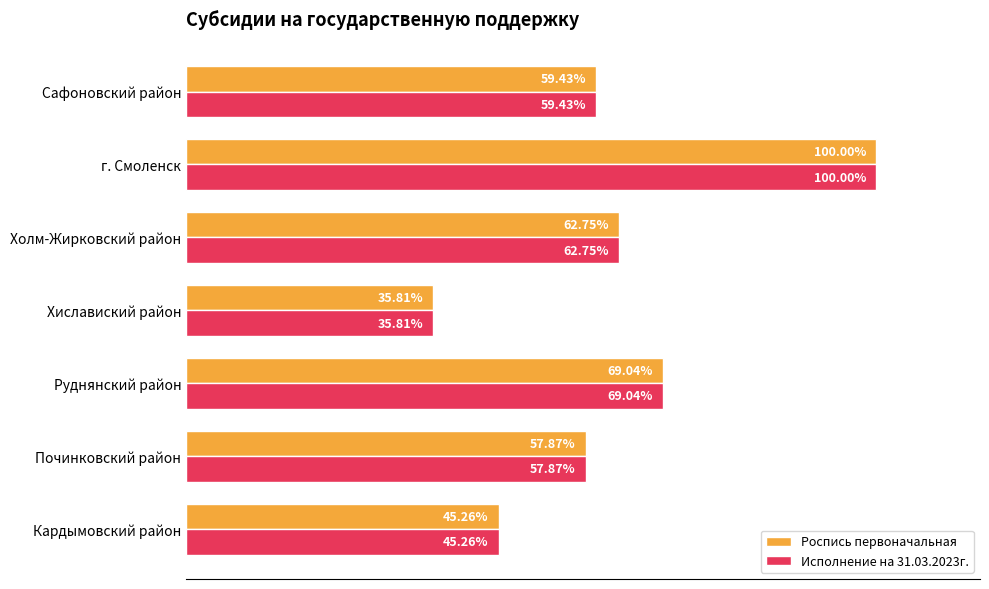

Rank the categories by Роспись первоначальная value from lowest to highest.

Хиславиский район, Кардымовский район, Починковский район, Сафоновский район, Холм-Жирковский район, Руднянский район, г. Смоленск